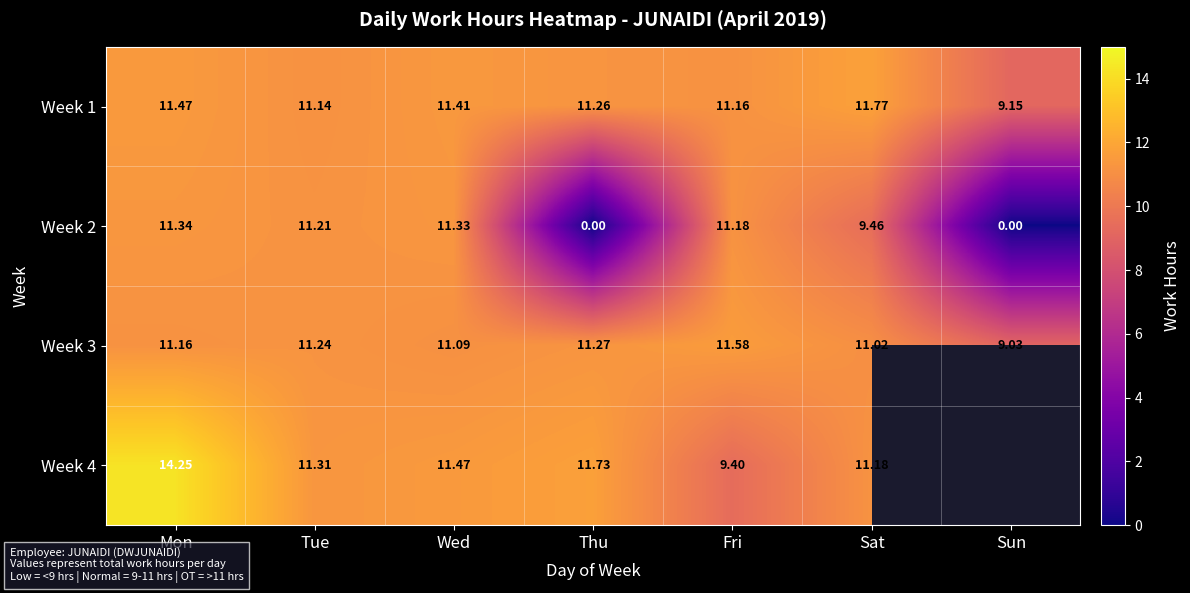

What is the difference between the Week 4 values at Fri and Thu?

2.3